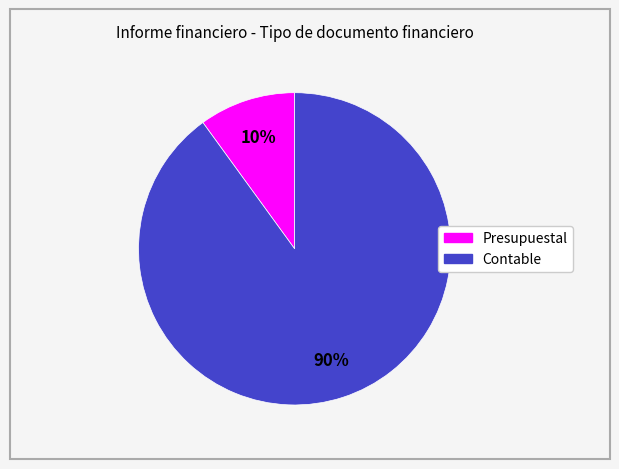

To the nearest percent, what portion does Presupuestal represent?

10%